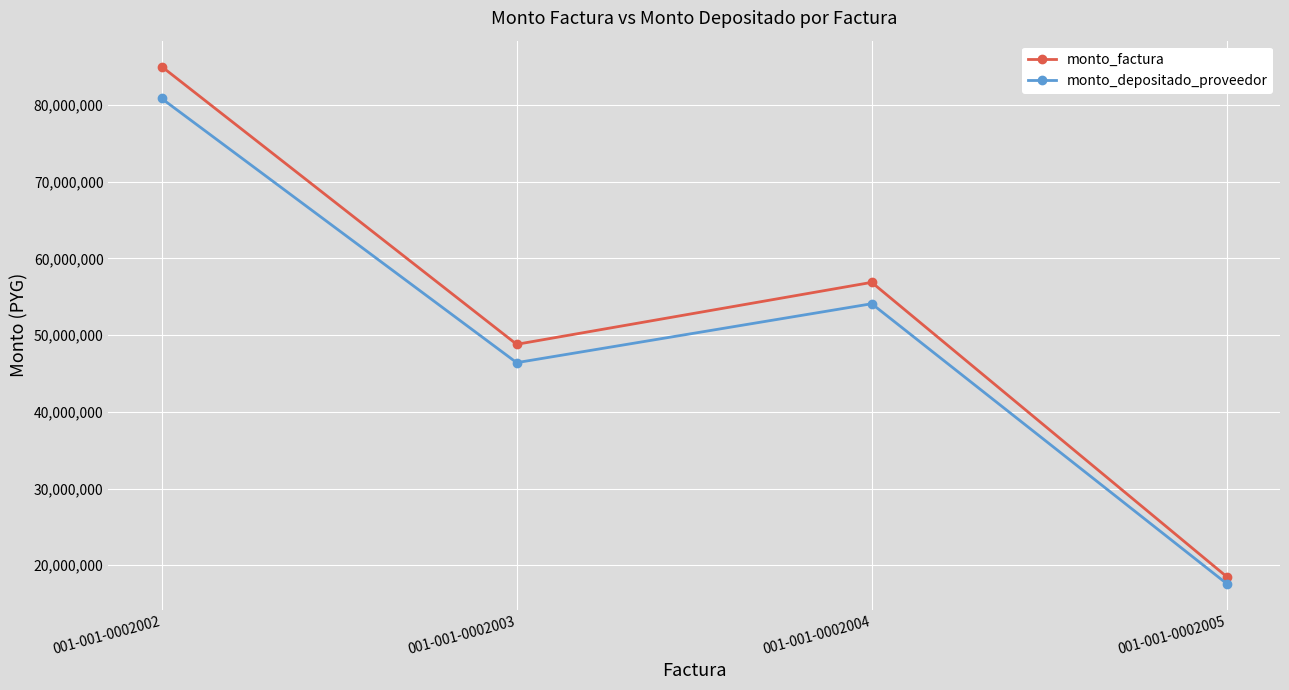

True or false: monto_depositado_proveedor has a value of 16712739 at 001-001-0002003.

False